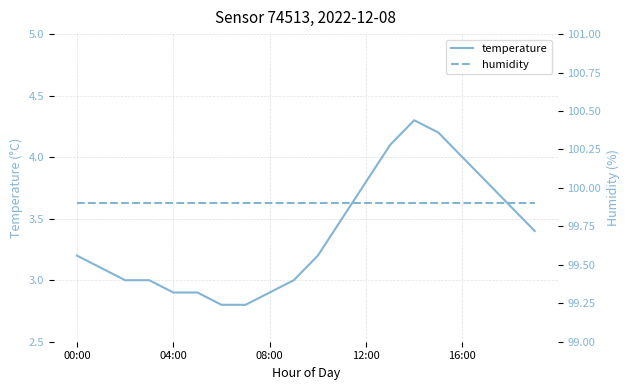

True or false: humidity and temperature cross at least once.

False